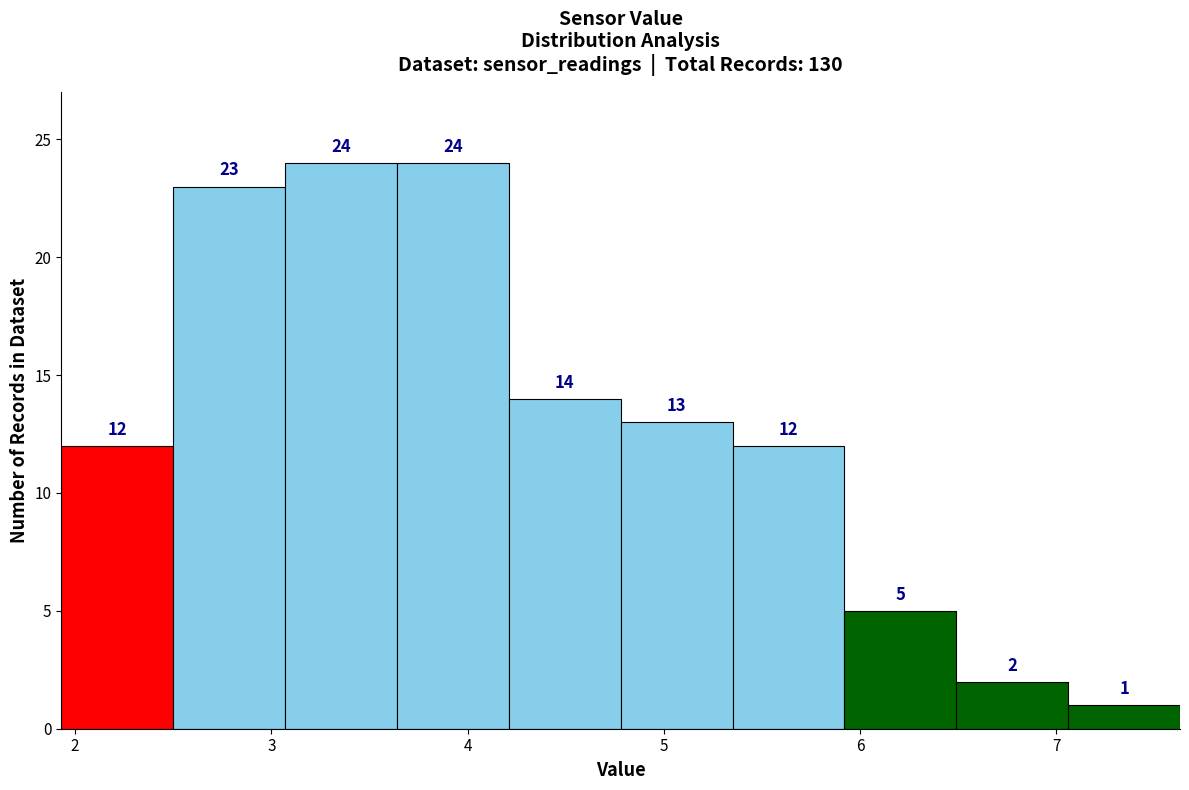

Reading left to right, list every bar in this chart as the range it spans on the x-axis followed by its height. The bar edges are not printed on the chart, so give them approximately, as read against the axis.

1.93 to 2.50: 12
2.50 to 3.07: 23
3.07 to 3.64: 24
3.64 to 4.21: 24
4.21 to 4.78: 14
4.78 to 5.35: 13
5.35 to 5.92: 12
5.92 to 6.49: 5
6.49 to 7.06: 2
7.06 to 7.63: 1